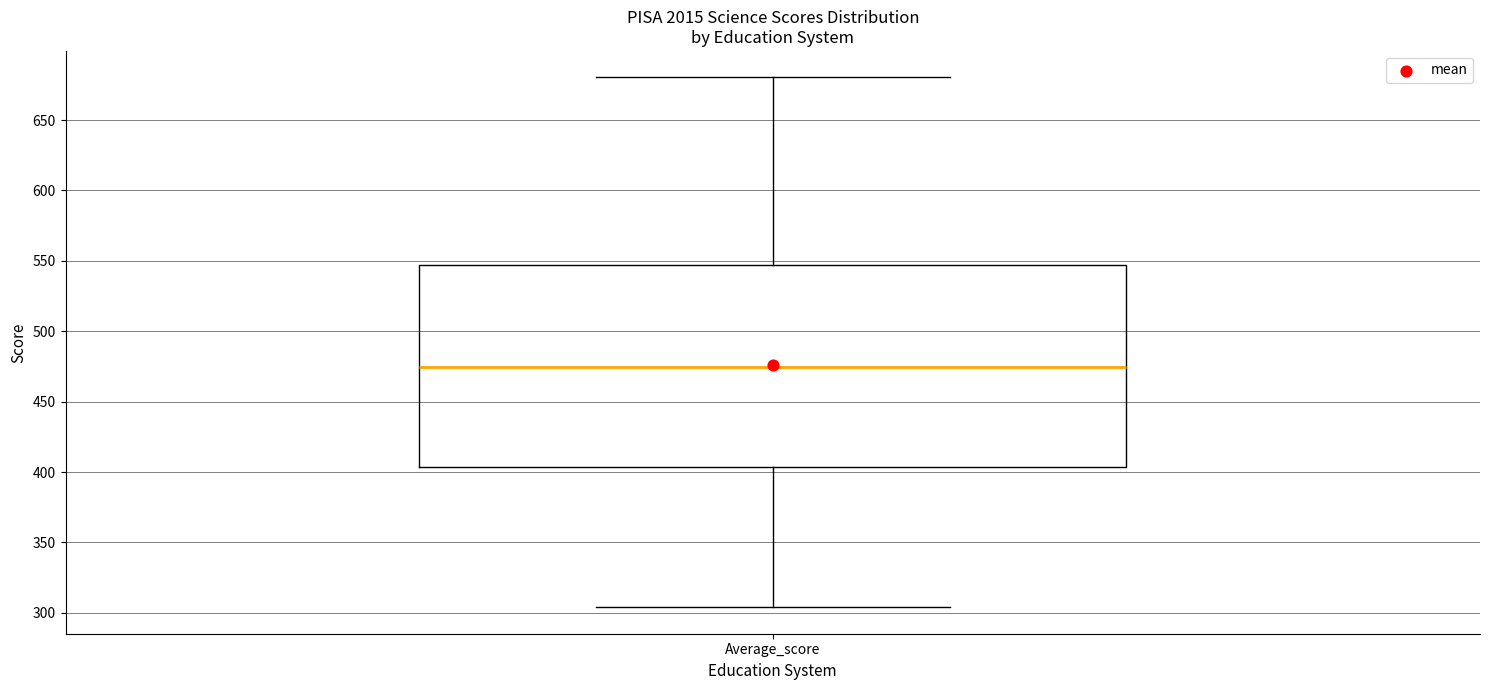

Where does the lower whisker of the box for Average_score end on the y-axis? The values are not printed on the chart, so give them approximately, as read against the axis.

305